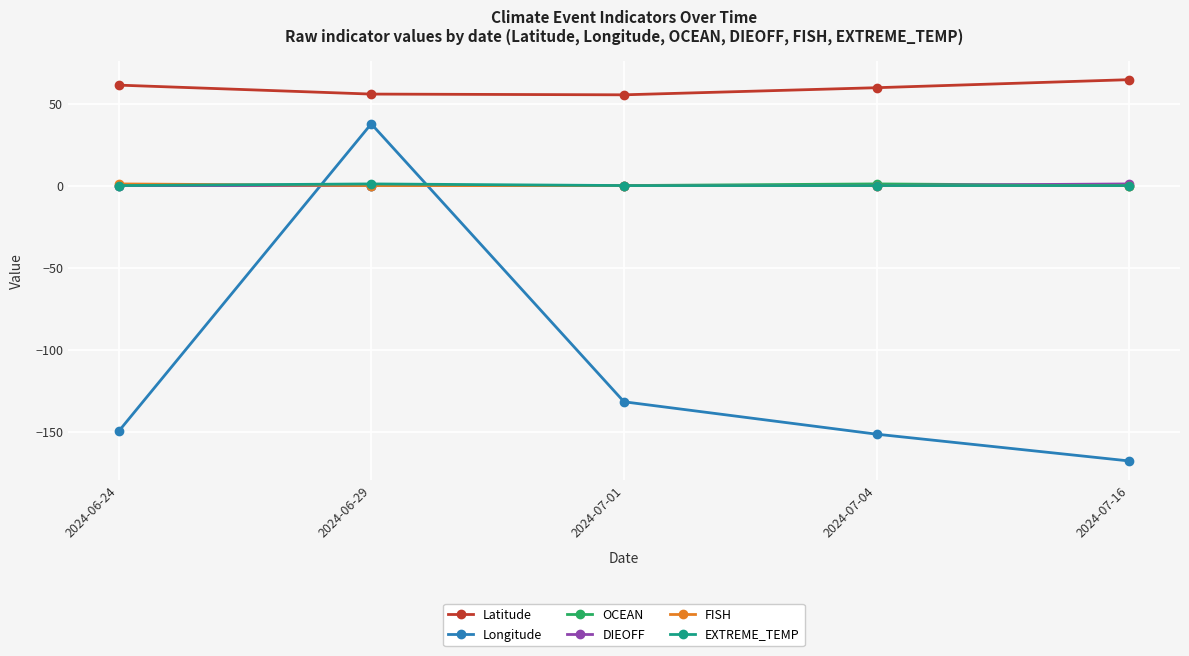

True or false: Latitude has a value of 64.5 at 2024-07-16.

True